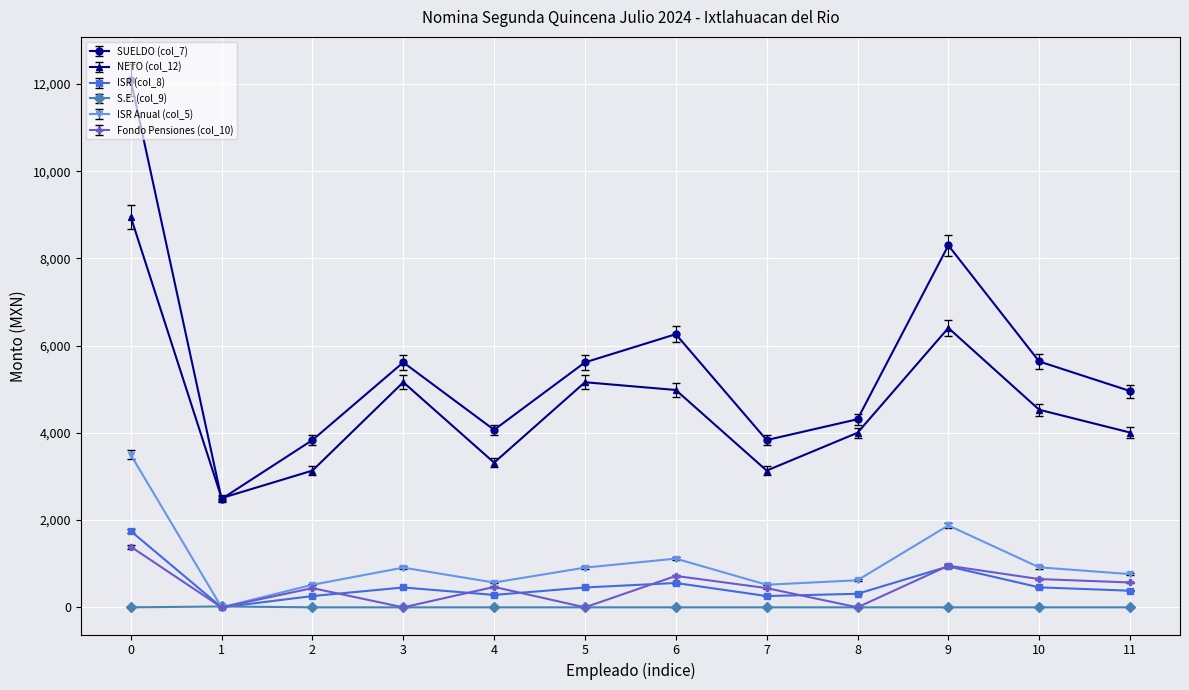

True or false: SUELDO (col_7) and Fondo Pensiones (col_10) intersect in this chart.

False